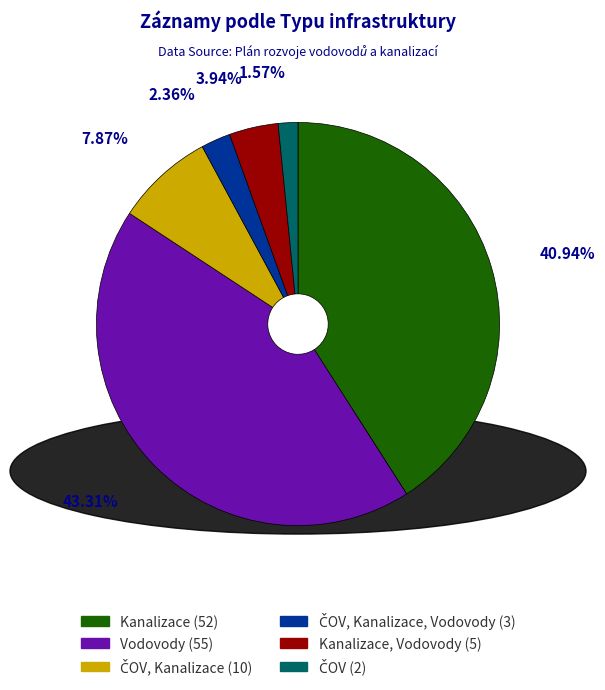

Is there any slice that represents more than half of the pie?

No